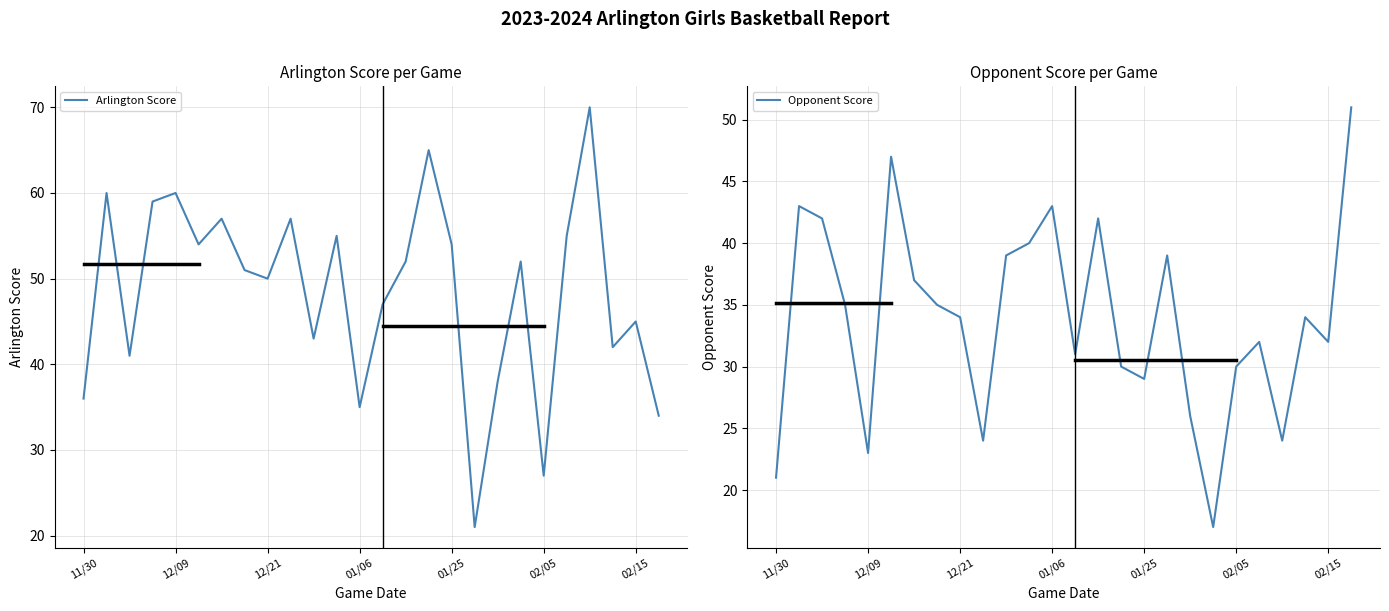

The Arlington Score series shows 27 at 02/05. True or false?

True